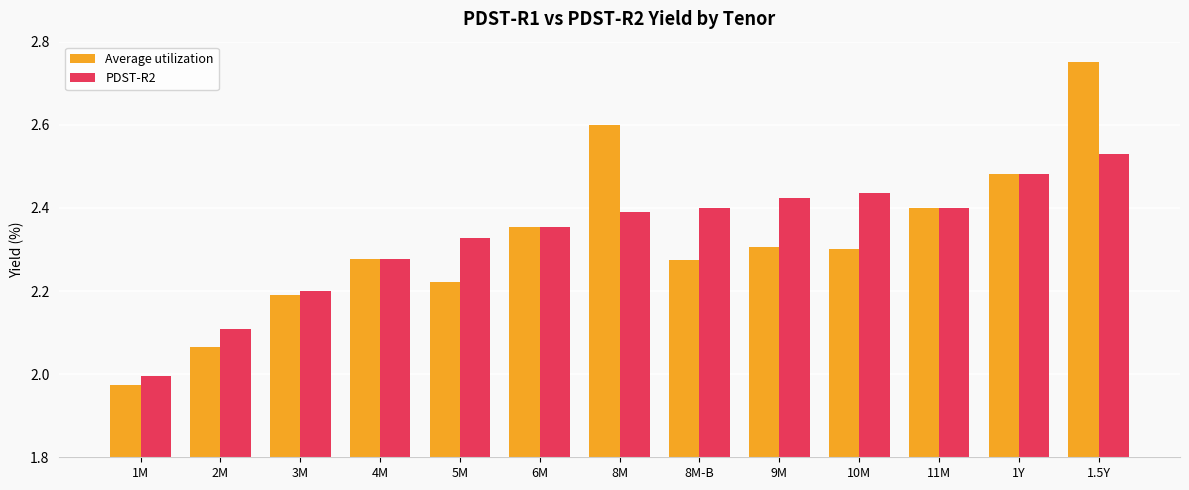

Which label corresponds to the largest value in the chart?

1.5Y